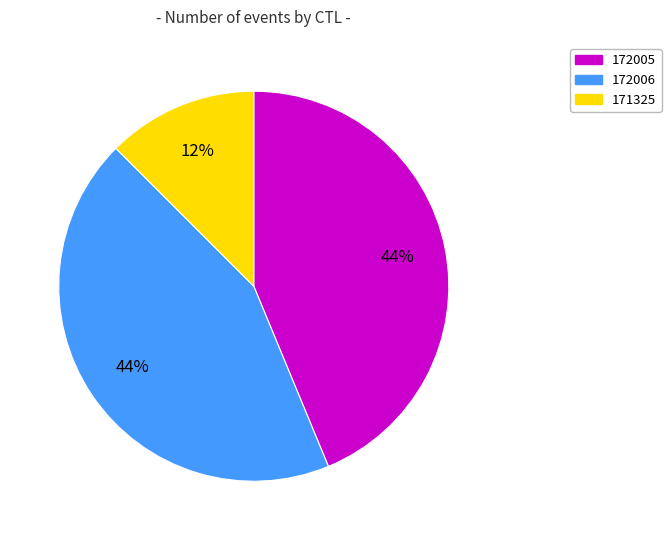

To the nearest percent, what is the average slice percentage?

33%